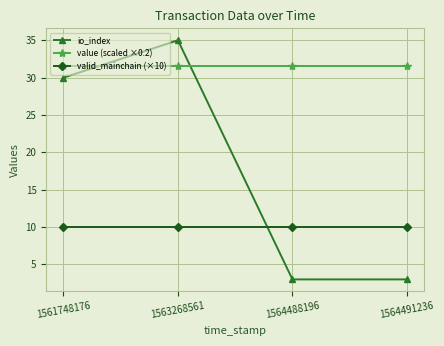

Is it true that io_index equals 4.1 at 1564491236?

False